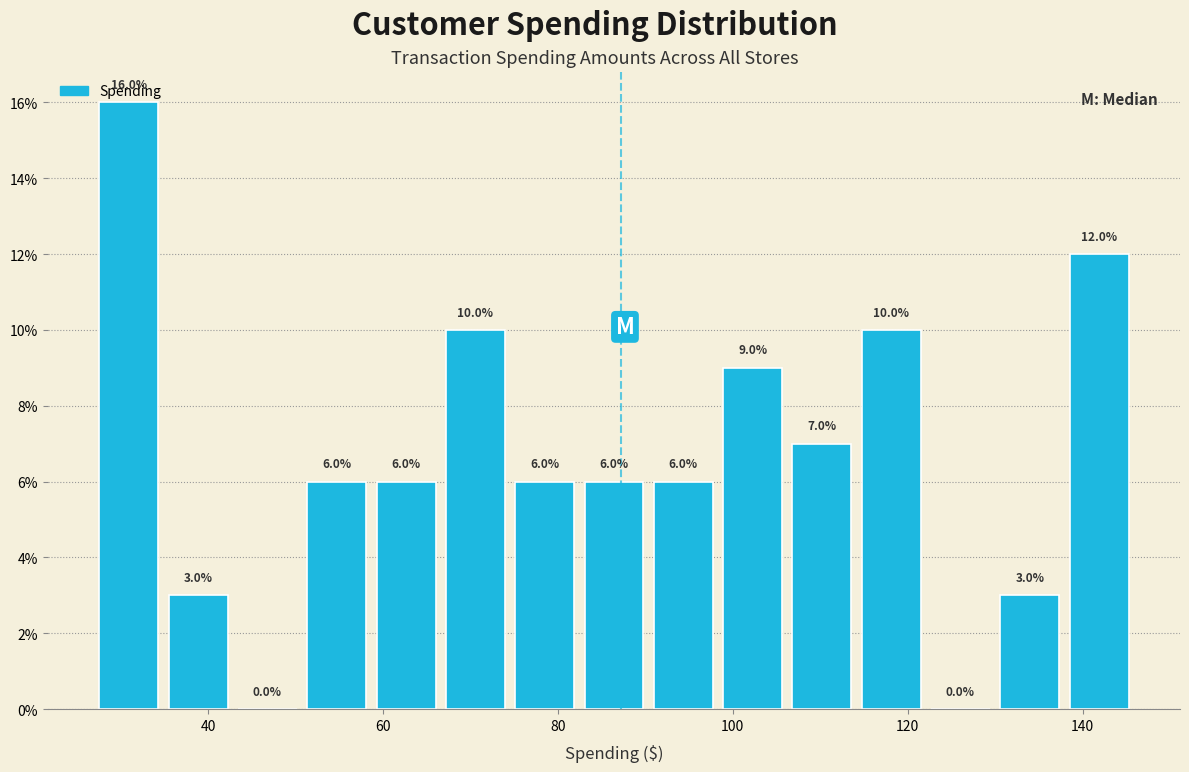

Read against the x-axis, roughly where is the centre of the tallest bar?

30